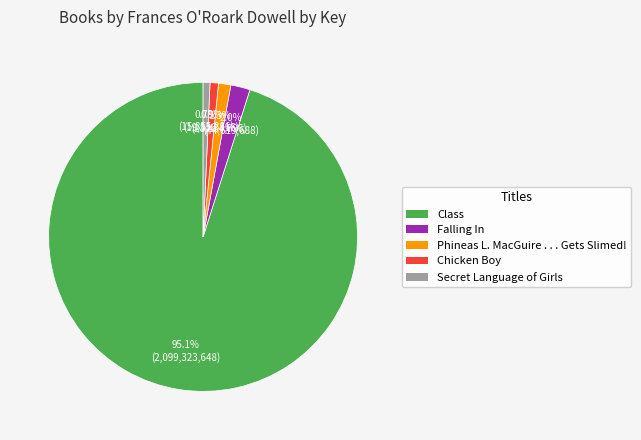

Between Falling In and Class, which is larger?

Class